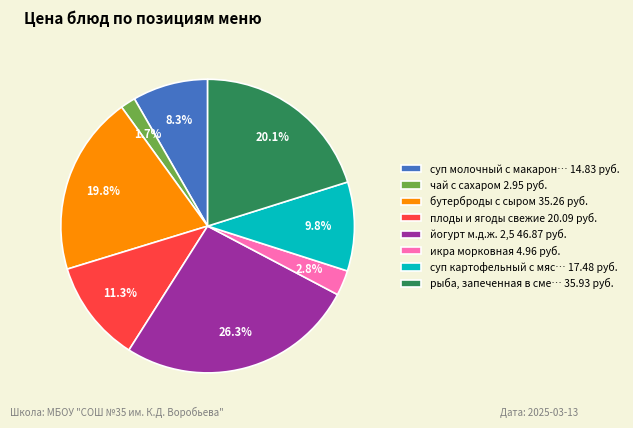

How much of the chart is everything except йогурт м.д.ж. 2,5 46.87 руб.?

73.7%